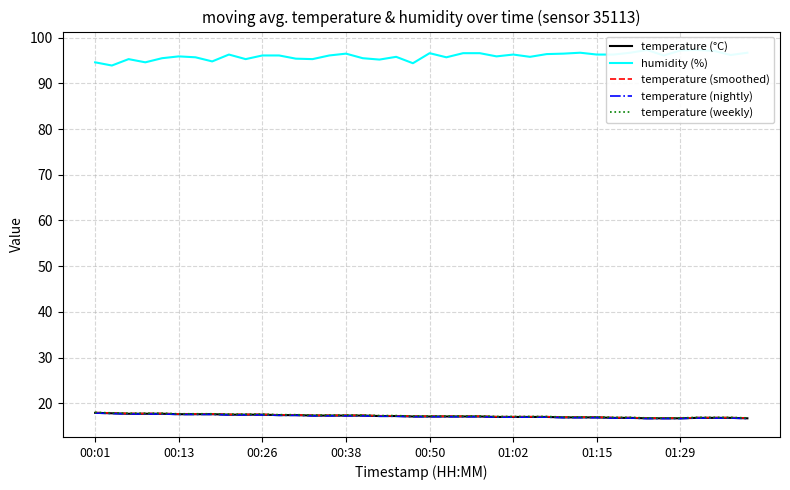

True or false: temperature (weekly) has more than 2 interior local peaks.

False